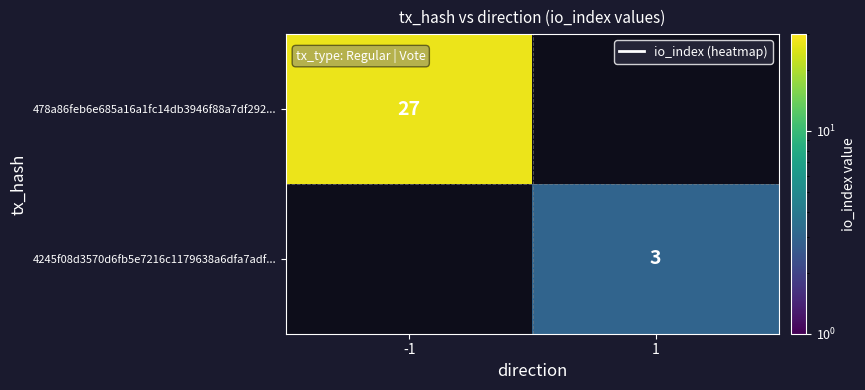

The value of 478a86feb6e685a16a1fc14db3946f88a7df292... at -1 is 27. True or false?

True